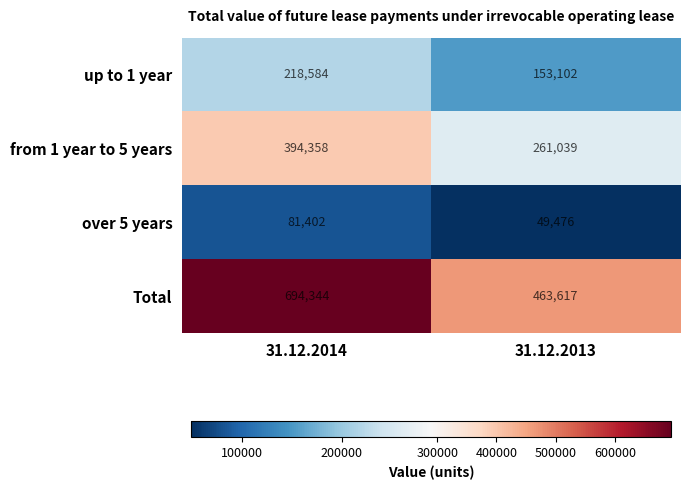

What is the sum of the up to 1 year values at 31.12.2014 and 31.12.2013?

371686